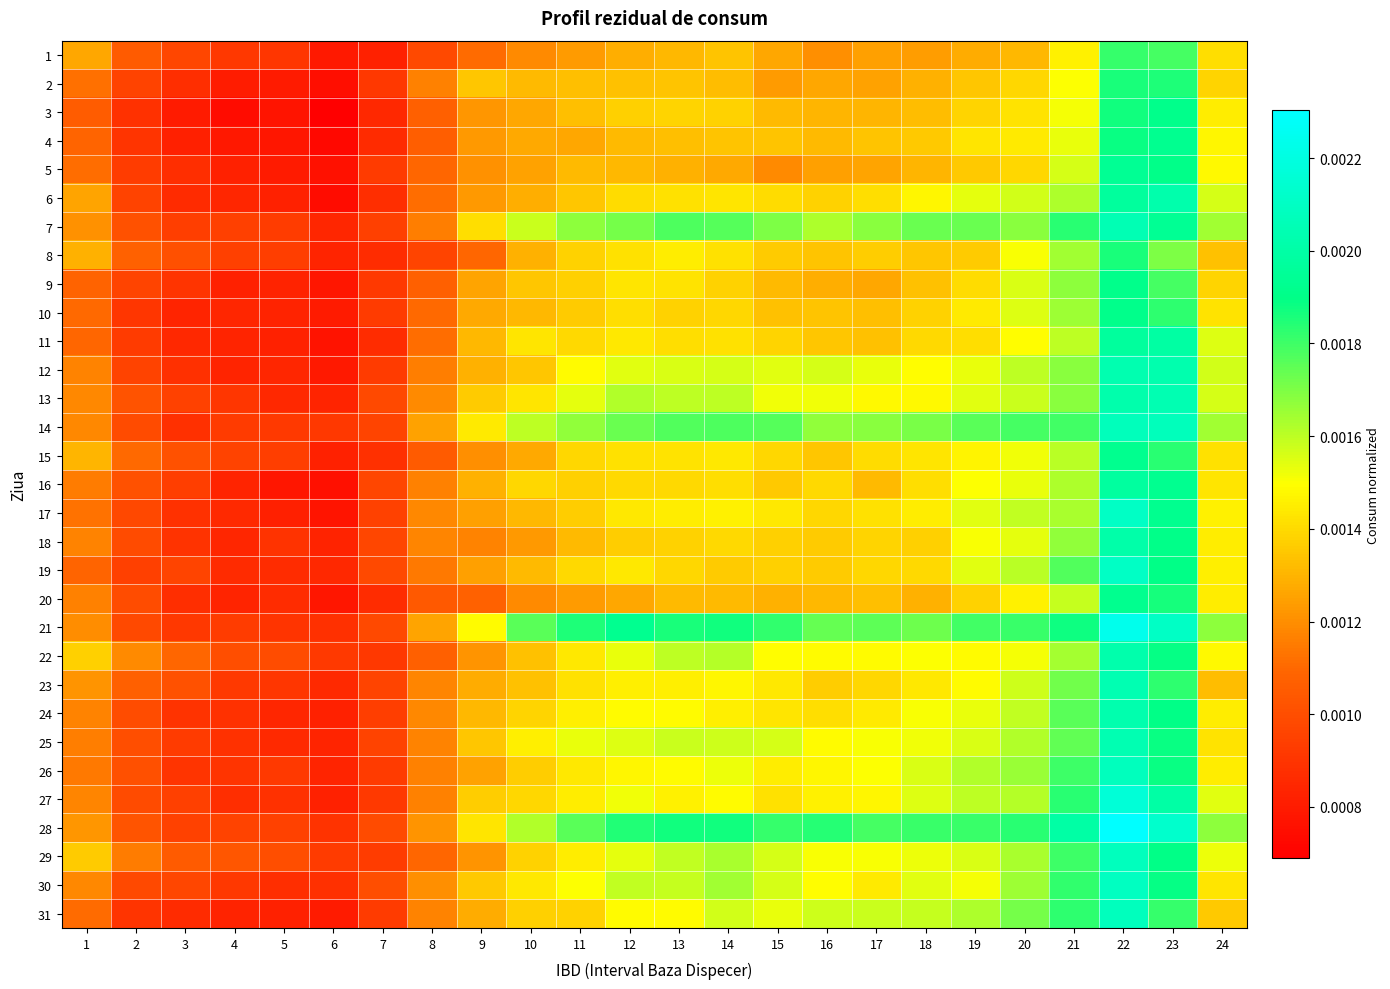

Reading right to left, what are all the values shown in this chart?

1: 24=0.0	23=0.0	22=0.0	21=0.0	20=0.0	19=0.0	18=0.0	17=0.0	16=0.0	15=0.0	14=0.0	13=0.0	12=0.0	11=0.0	10=0.0	9=0.0	8=0.0	7=0.0	6=0.0	5=0.0	4=0.0	3=0.0	2=0.0	1=0.0
2: 24=0.0	23=0.0	22=0.0	21=0.0	20=0.0	19=0.0	18=0.0	17=0.0	16=0.0	15=0.0	14=0.0	13=0.0	12=0.0	11=0.0	10=0.0	9=0.0	8=0.0	7=0.0	6=0.0	5=0.0	4=0.0	3=0.0	2=0.0	1=0.0
3: 24=0.0	23=0.0	22=0.0	21=0.0	20=0.0	19=0.0	18=0.0	17=0.0	16=0.0	15=0.0	14=0.0	13=0.0	12=0.0	11=0.0	10=0.0	9=0.0	8=0.0	7=0.0	6=0.0	5=0.0	4=0.0	3=0.0	2=0.0	1=0.0
4: 24=0.0	23=0.0	22=0.0	21=0.0	20=0.0	19=0.0	18=0.0	17=0.0	16=0.0	15=0.0	14=0.0	13=0.0	12=0.0	11=0.0	10=0.0	9=0.0	8=0.0	7=0.0	6=0.0	5=0.0	4=0.0	3=0.0	2=0.0	1=0.0
5: 24=0.0	23=0.0	22=0.0	21=0.0	20=0.0	19=0.0	18=0.0	17=0.0	16=0.0	15=0.0	14=0.0	13=0.0	12=0.0	11=0.0	10=0.0	9=0.0	8=0.0	7=0.0	6=0.0	5=0.0	4=0.0	3=0.0	2=0.0	1=0.0
6: 24=0.0	23=0.0	22=0.0	21=0.0	20=0.0	19=0.0	18=0.0	17=0.0	16=0.0	15=0.0	14=0.0	13=0.0	12=0.0	11=0.0	10=0.0	9=0.0	8=0.0	7=0.0	6=0.0	5=0.0	4=0.0	3=0.0	2=0.0	1=0.0
7: 24=0.0	23=0.0	22=0.0	21=0.0	20=0.0	19=0.0	18=0.0	17=0.0	16=0.0	15=0.0	14=0.0	13=0.0	12=0.0	11=0.0	10=0.0	9=0.0	8=0.0	7=0.0	6=0.0	5=0.0	4=0.0	3=0.0	2=0.0	1=0.0
8: 24=0.0	23=0.0	22=0.0	21=0.0	20=0.0	19=0.0	18=0.0	17=0.0	16=0.0	15=0.0	14=0.0	13=0.0	12=0.0	11=0.0	10=0.0	9=0.0	8=0.0	7=0.0	6=0.0	5=0.0	4=0.0	3=0.0	2=0.0	1=0.0
9: 24=0.0	23=0.0	22=0.0	21=0.0	20=0.0	19=0.0	18=0.0	17=0.0	16=0.0	15=0.0	14=0.0	13=0.0	12=0.0	11=0.0	10=0.0	9=0.0	8=0.0	7=0.0	6=0.0	5=0.0	4=0.0	3=0.0	2=0.0	1=0.0
10: 24=0.0	23=0.0	22=0.0	21=0.0	20=0.0	19=0.0	18=0.0	17=0.0	16=0.0	15=0.0	14=0.0	13=0.0	12=0.0	11=0.0	10=0.0	9=0.0	8=0.0	7=0.0	6=0.0	5=0.0	4=0.0	3=0.0	2=0.0	1=0.0
11: 24=0.0	23=0.0	22=0.0	21=0.0	20=0.0	19=0.0	18=0.0	17=0.0	16=0.0	15=0.0	14=0.0	13=0.0	12=0.0	11=0.0	10=0.0	9=0.0	8=0.0	7=0.0	6=0.0	5=0.0	4=0.0	3=0.0	2=0.0	1=0.0
12: 24=0.0	23=0.0	22=0.0	21=0.0	20=0.0	19=0.0	18=0.0	17=0.0	16=0.0	15=0.0	14=0.0	13=0.0	12=0.0	11=0.0	10=0.0	9=0.0	8=0.0	7=0.0	6=0.0	5=0.0	4=0.0	3=0.0	2=0.0	1=0.0
13: 24=0.0	23=0.0	22=0.0	21=0.0	20=0.0	19=0.0	18=0.0	17=0.0	16=0.0	15=0.0	14=0.0	13=0.0	12=0.0	11=0.0	10=0.0	9=0.0	8=0.0	7=0.0	6=0.0	5=0.0	4=0.0	3=0.0	2=0.0	1=0.0
14: 24=0.0	23=0.0	22=0.0	21=0.0	20=0.0	19=0.0	18=0.0	17=0.0	16=0.0	15=0.0	14=0.0	13=0.0	12=0.0	11=0.0	10=0.0	9=0.0	8=0.0	7=0.0	6=0.0	5=0.0	4=0.0	3=0.0	2=0.0	1=0.0
15: 24=0.0	23=0.0	22=0.0	21=0.0	20=0.0	19=0.0	18=0.0	17=0.0	16=0.0	15=0.0	14=0.0	13=0.0	12=0.0	11=0.0	10=0.0	9=0.0	8=0.0	7=0.0	6=0.0	5=0.0	4=0.0	3=0.0	2=0.0	1=0.0
16: 24=0.0	23=0.0	22=0.0	21=0.0	20=0.0	19=0.0	18=0.0	17=0.0	16=0.0	15=0.0	14=0.0	13=0.0	12=0.0	11=0.0	10=0.0	9=0.0	8=0.0	7=0.0	6=0.0	5=0.0	4=0.0	3=0.0	2=0.0	1=0.0
17: 24=0.0	23=0.0	22=0.0	21=0.0	20=0.0	19=0.0	18=0.0	17=0.0	16=0.0	15=0.0	14=0.0	13=0.0	12=0.0	11=0.0	10=0.0	9=0.0	8=0.0	7=0.0	6=0.0	5=0.0	4=0.0	3=0.0	2=0.0	1=0.0
18: 24=0.0	23=0.0	22=0.0	21=0.0	20=0.0	19=0.0	18=0.0	17=0.0	16=0.0	15=0.0	14=0.0	13=0.0	12=0.0	11=0.0	10=0.0	9=0.0	8=0.0	7=0.0	6=0.0	5=0.0	4=0.0	3=0.0	2=0.0	1=0.0
19: 24=0.0	23=0.0	22=0.0	21=0.0	20=0.0	19=0.0	18=0.0	17=0.0	16=0.0	15=0.0	14=0.0	13=0.0	12=0.0	11=0.0	10=0.0	9=0.0	8=0.0	7=0.0	6=0.0	5=0.0	4=0.0	3=0.0	2=0.0	1=0.0
20: 24=0.0	23=0.0	22=0.0	21=0.0	20=0.0	19=0.0	18=0.0	17=0.0	16=0.0	15=0.0	14=0.0	13=0.0	12=0.0	11=0.0	10=0.0	9=0.0	8=0.0	7=0.0	6=0.0	5=0.0	4=0.0	3=0.0	2=0.0	1=0.0
21: 24=0.0	23=0.0	22=0.0	21=0.0	20=0.0	19=0.0	18=0.0	17=0.0	16=0.0	15=0.0	14=0.0	13=0.0	12=0.0	11=0.0	10=0.0	9=0.0	8=0.0	7=0.0	6=0.0	5=0.0	4=0.0	3=0.0	2=0.0	1=0.0
22: 24=0.0	23=0.0	22=0.0	21=0.0	20=0.0	19=0.0	18=0.0	17=0.0	16=0.0	15=0.0	14=0.0	13=0.0	12=0.0	11=0.0	10=0.0	9=0.0	8=0.0	7=0.0	6=0.0	5=0.0	4=0.0	3=0.0	2=0.0	1=0.0
23: 24=0.0	23=0.0	22=0.0	21=0.0	20=0.0	19=0.0	18=0.0	17=0.0	16=0.0	15=0.0	14=0.0	13=0.0	12=0.0	11=0.0	10=0.0	9=0.0	8=0.0	7=0.0	6=0.0	5=0.0	4=0.0	3=0.0	2=0.0	1=0.0
24: 24=0.0	23=0.0	22=0.0	21=0.0	20=0.0	19=0.0	18=0.0	17=0.0	16=0.0	15=0.0	14=0.0	13=0.0	12=0.0	11=0.0	10=0.0	9=0.0	8=0.0	7=0.0	6=0.0	5=0.0	4=0.0	3=0.0	2=0.0	1=0.0
25: 24=0.0	23=0.0	22=0.0	21=0.0	20=0.0	19=0.0	18=0.0	17=0.0	16=0.0	15=0.0	14=0.0	13=0.0	12=0.0	11=0.0	10=0.0	9=0.0	8=0.0	7=0.0	6=0.0	5=0.0	4=0.0	3=0.0	2=0.0	1=0.0
26: 24=0.0	23=0.0	22=0.0	21=0.0	20=0.0	19=0.0	18=0.0	17=0.0	16=0.0	15=0.0	14=0.0	13=0.0	12=0.0	11=0.0	10=0.0	9=0.0	8=0.0	7=0.0	6=0.0	5=0.0	4=0.0	3=0.0	2=0.0	1=0.0
27: 24=0.0	23=0.0	22=0.0	21=0.0	20=0.0	19=0.0	18=0.0	17=0.0	16=0.0	15=0.0	14=0.0	13=0.0	12=0.0	11=0.0	10=0.0	9=0.0	8=0.0	7=0.0	6=0.0	5=0.0	4=0.0	3=0.0	2=0.0	1=0.0
28: 24=0.0	23=0.0	22=0.0	21=0.0	20=0.0	19=0.0	18=0.0	17=0.0	16=0.0	15=0.0	14=0.0	13=0.0	12=0.0	11=0.0	10=0.0	9=0.0	8=0.0	7=0.0	6=0.0	5=0.0	4=0.0	3=0.0	2=0.0	1=0.0
29: 24=0.0	23=0.0	22=0.0	21=0.0	20=0.0	19=0.0	18=0.0	17=0.0	16=0.0	15=0.0	14=0.0	13=0.0	12=0.0	11=0.0	10=0.0	9=0.0	8=0.0	7=0.0	6=0.0	5=0.0	4=0.0	3=0.0	2=0.0	1=0.0
30: 24=0.0	23=0.0	22=0.0	21=0.0	20=0.0	19=0.0	18=0.0	17=0.0	16=0.0	15=0.0	14=0.0	13=0.0	12=0.0	11=0.0	10=0.0	9=0.0	8=0.0	7=0.0	6=0.0	5=0.0	4=0.0	3=0.0	2=0.0	1=0.0
31: 24=0.0	23=0.0	22=0.0	21=0.0	20=0.0	19=0.0	18=0.0	17=0.0	16=0.0	15=0.0	14=0.0	13=0.0	12=0.0	11=0.0	10=0.0	9=0.0	8=0.0	7=0.0	6=0.0	5=0.0	4=0.0	3=0.0	2=0.0	1=0.0